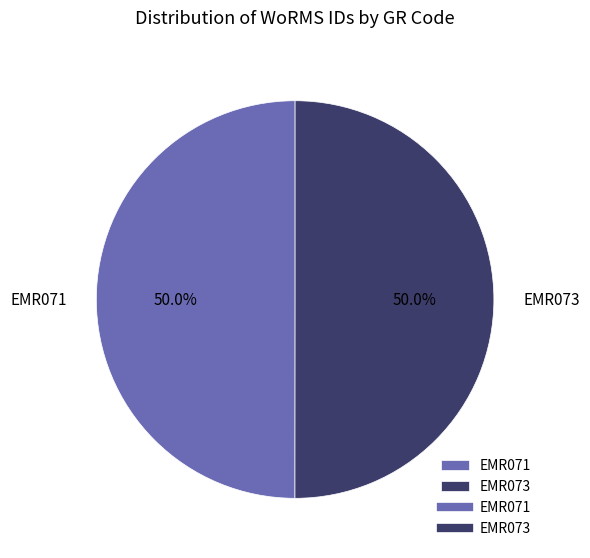

Combined, do EMR073 and EMR071 account for over 50%?

Yes